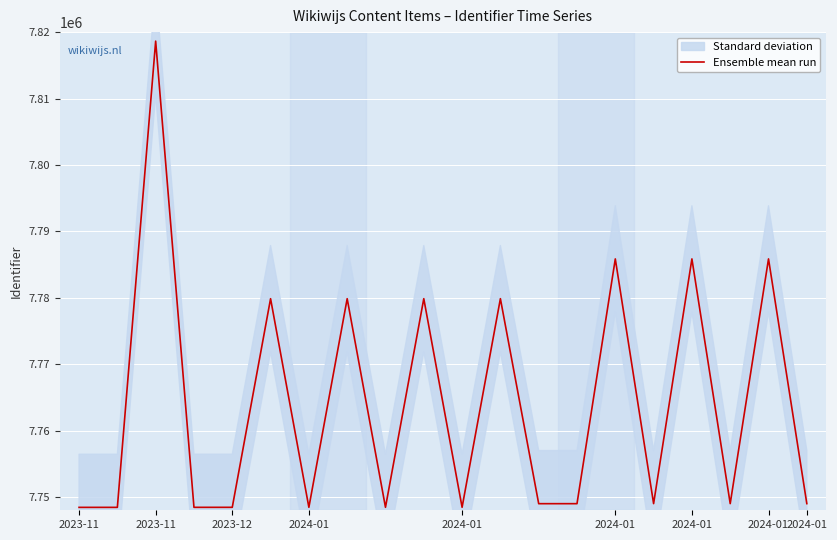

What is the value of the 14th point from the left?

7748994